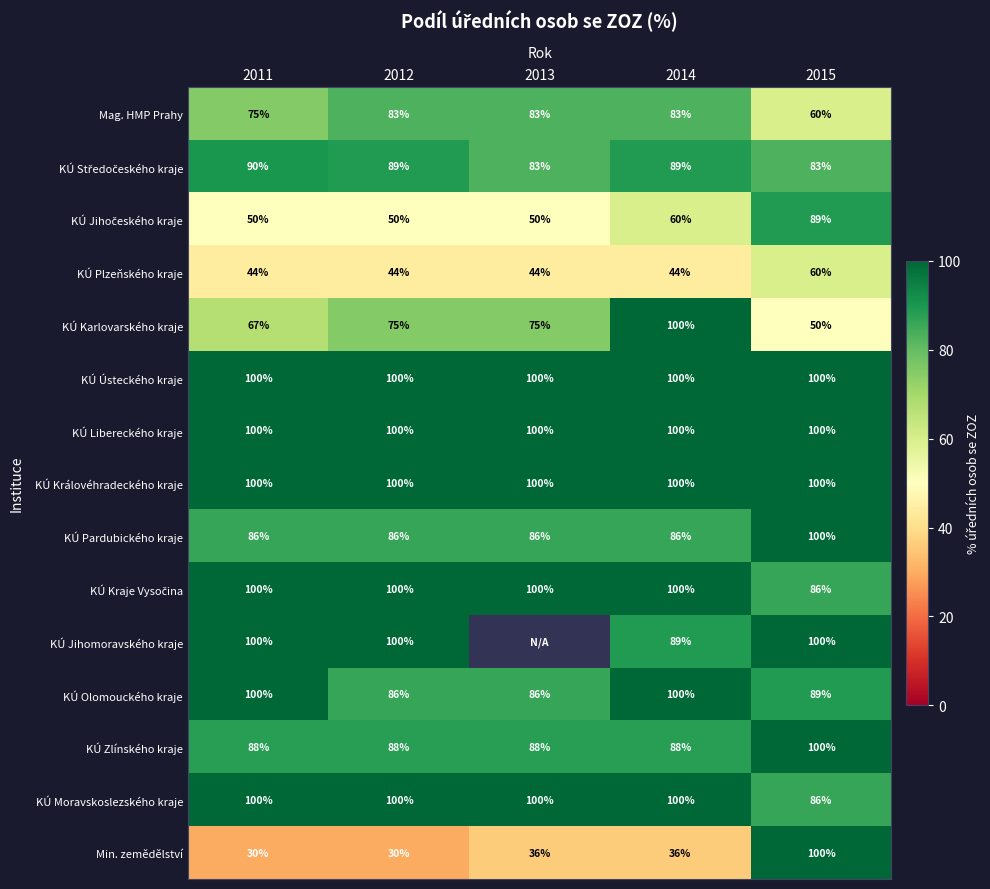

What is the average value of the KÚ Královéhradeckého kraje series?

100